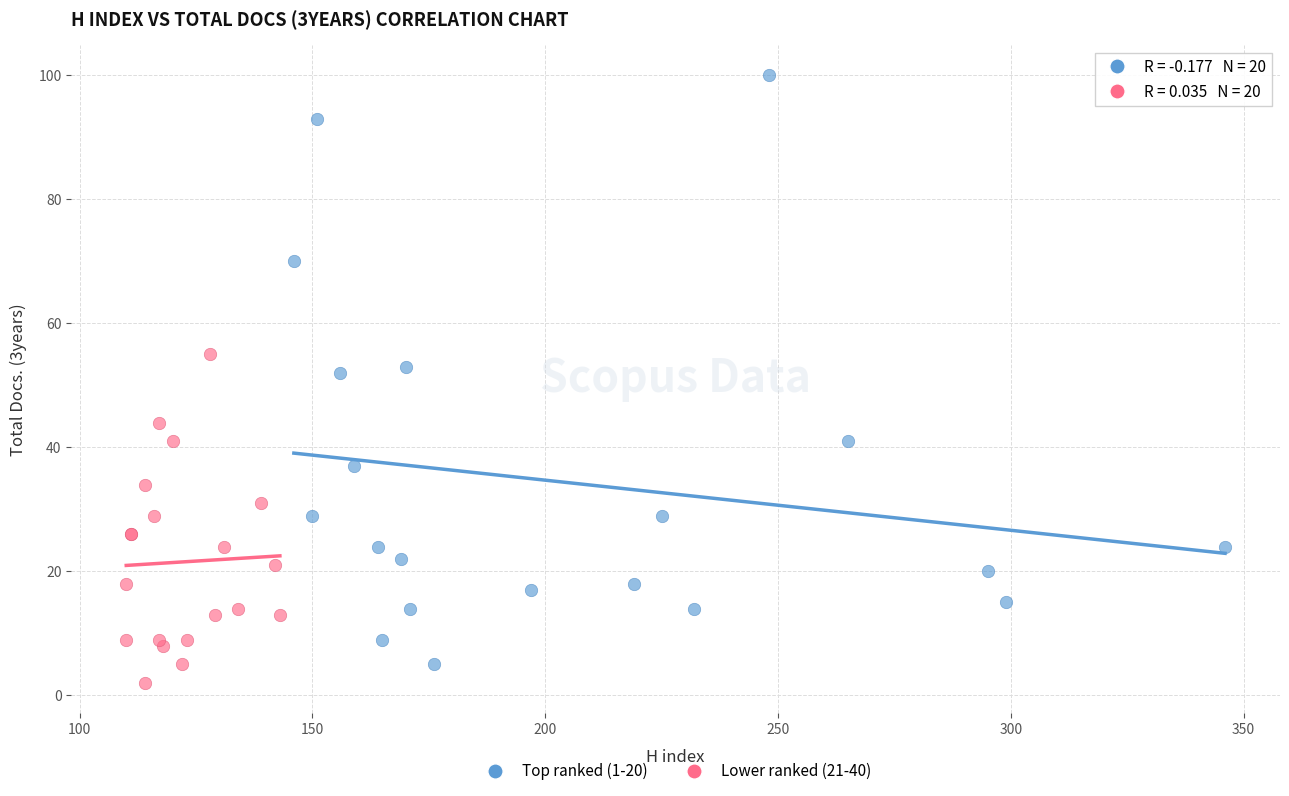

Which series contains the highest Y value?

Top ranked (1-20)